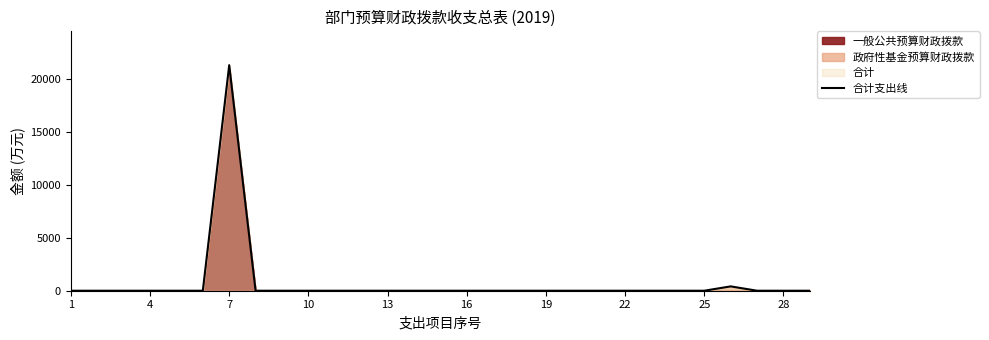

Reading right to left, what are all the values shown in this chart?

0.0	0.0	0.0	409.9	0.0	0.0	0.0	0.0	0.0	0.0	0.0	0.0	0.0	0.0	0.0	0.0	0.0	0.0	0.0	0.0	0.0	0.0	21281.9	0.0	0.0	0.0	0.0	0.0	0.0